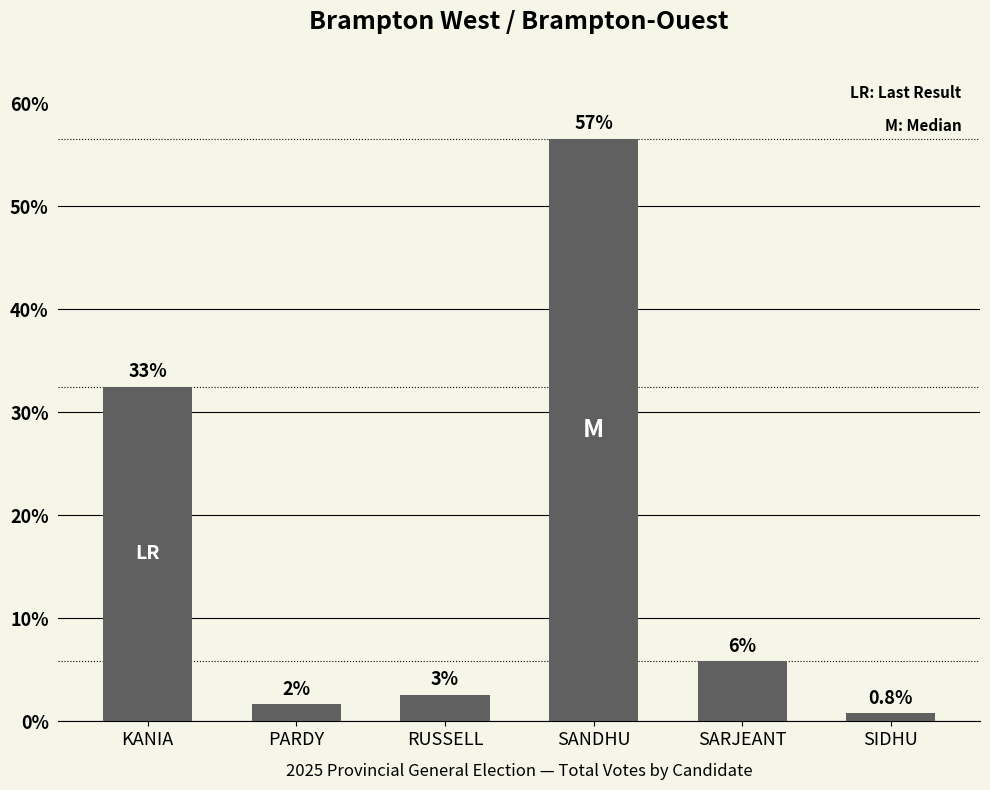

Does the chart contain any negative values?

No